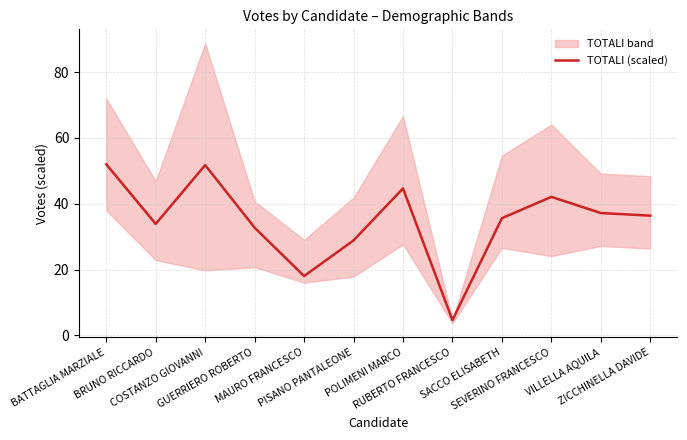

What is the minimum value shown in the chart?

4.7